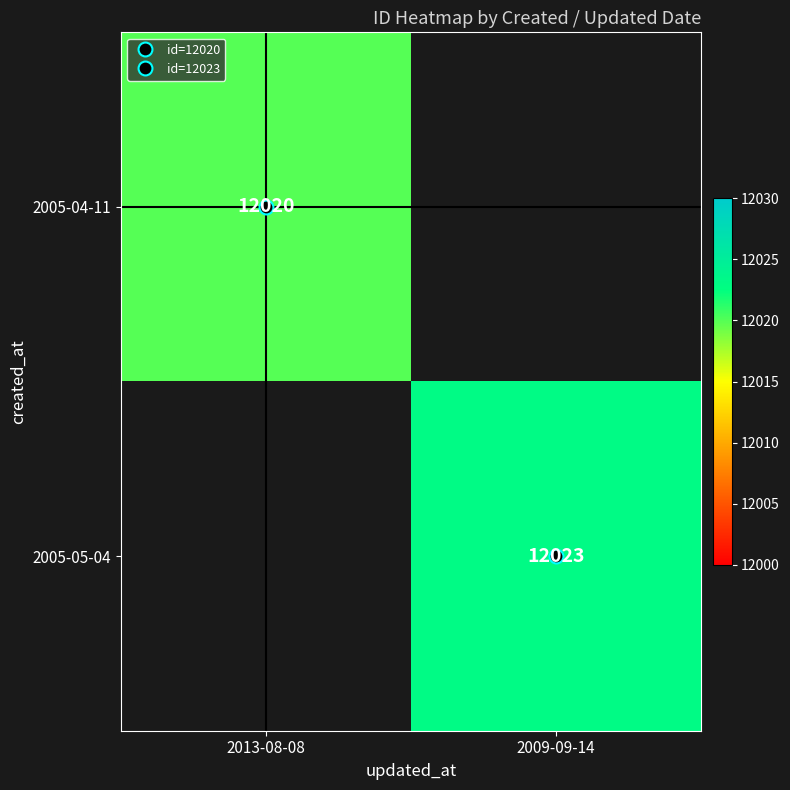

Is the value of 2005-04-11 at 2013-08-08 greater than the value of 2005-05-04 at 2009-09-14?

No